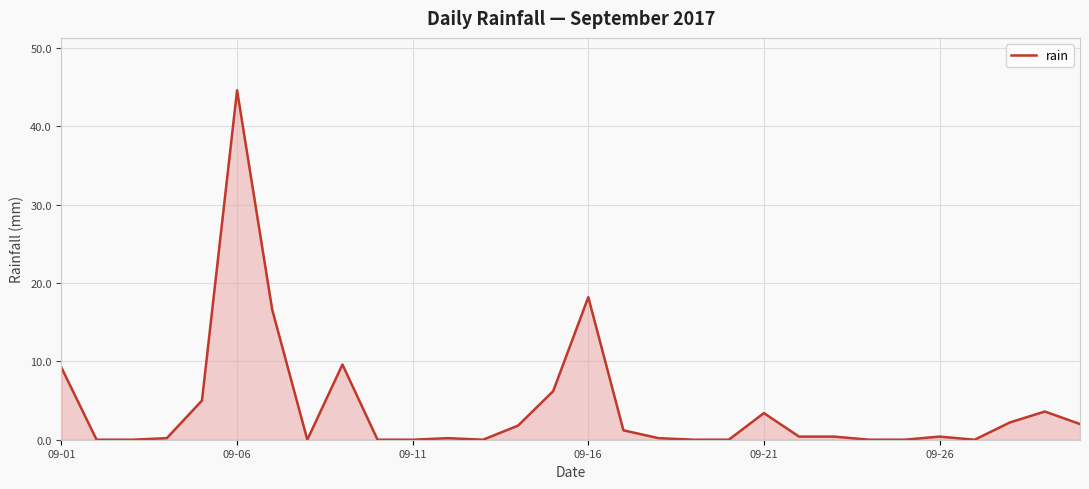

What is the greatest value displayed?

44.6